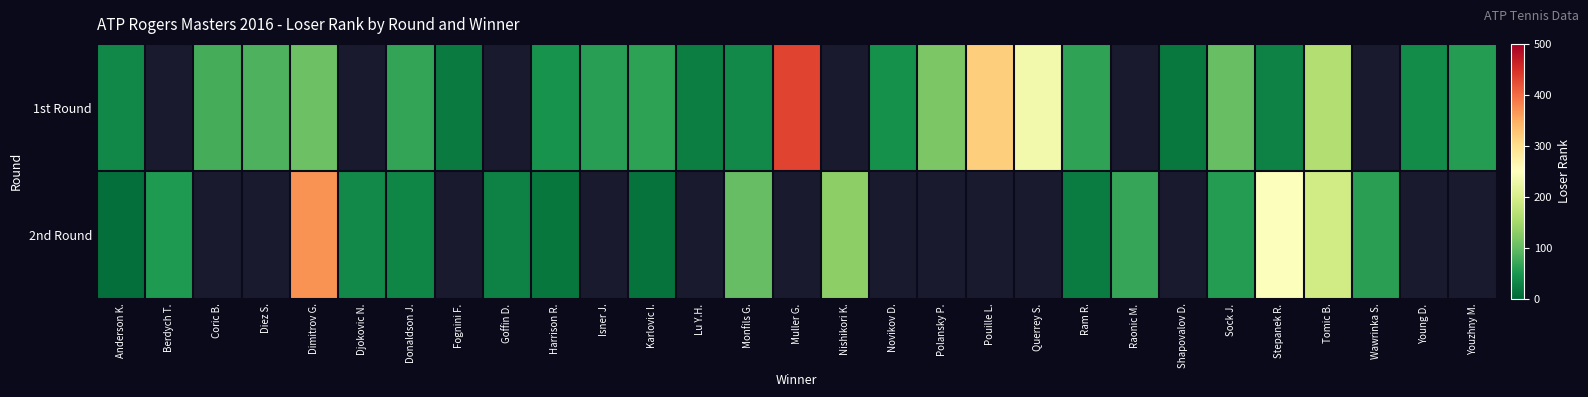

Count the number of categories in the chart.

29